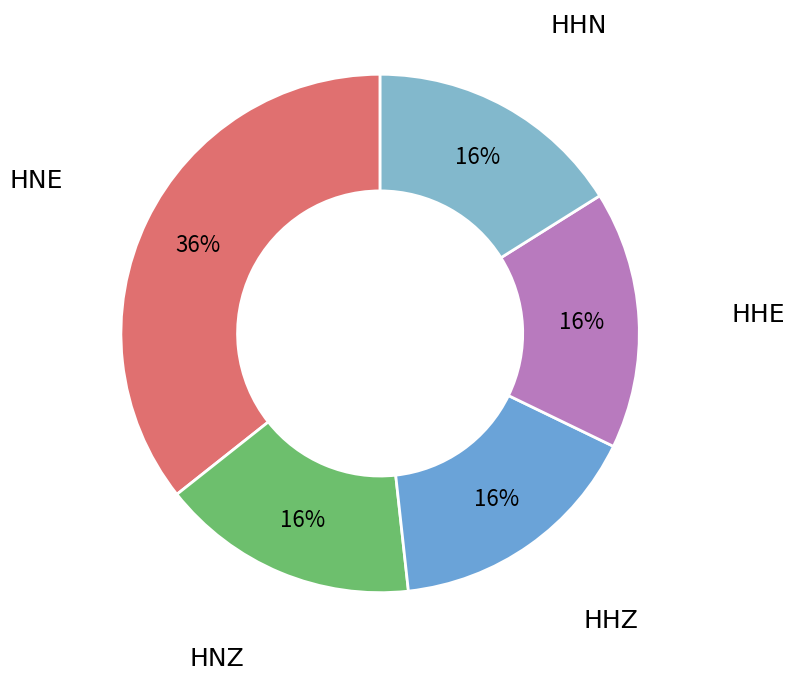

Is the sum of HHE and HNZ greater than half?

No